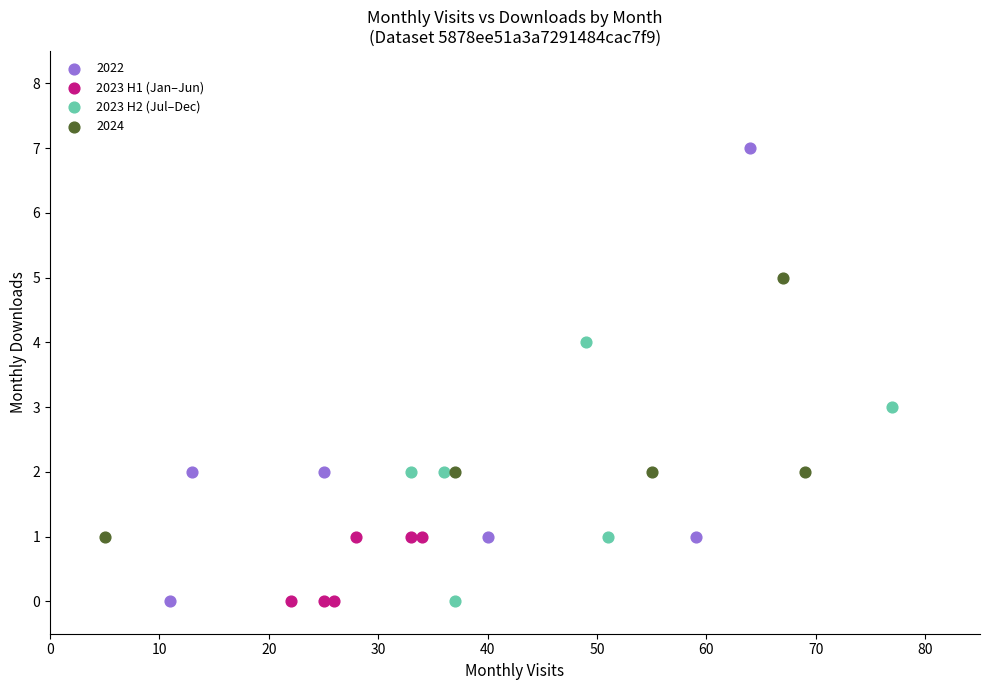

Which series has the largest Y range (max minus min)?

2022